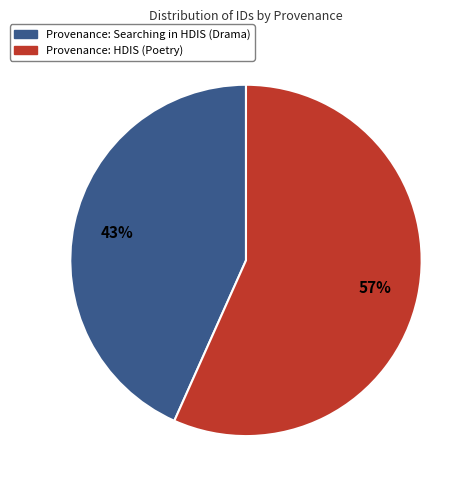

Does Provenance: HDIS (Poetry) account for over 50% of the chart?

Yes